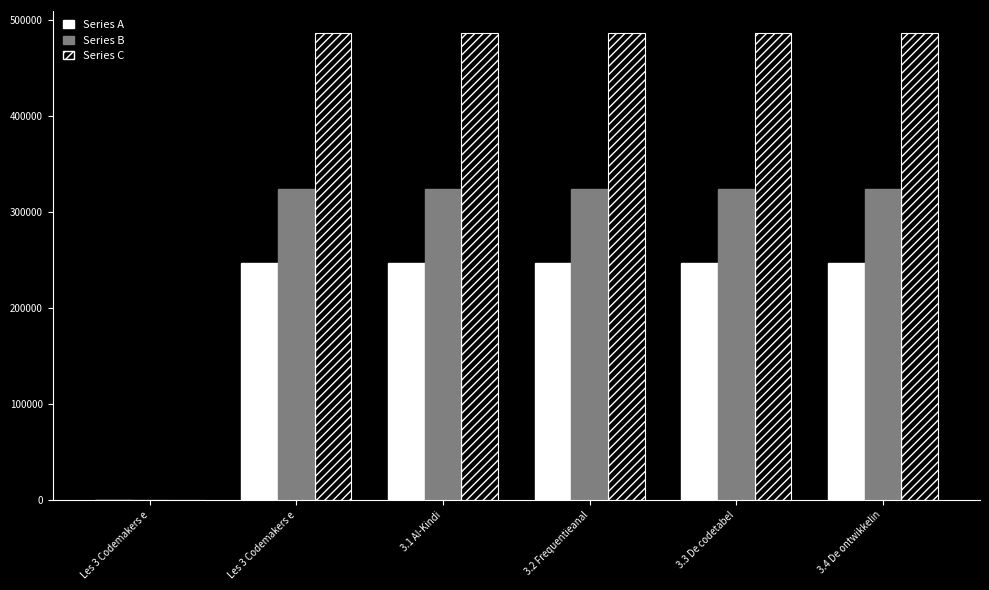

What is the difference between the maximum and minimum values in the Series B series?

323958.0